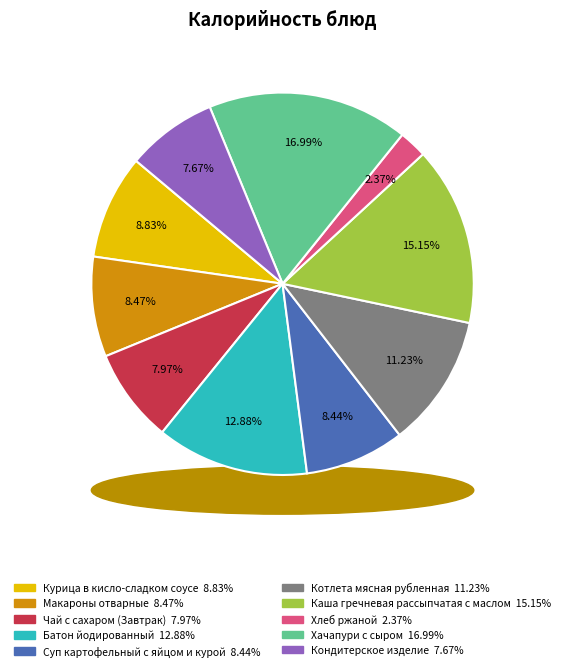

What percentage is the Макароны отварные slice, to the nearest percent?

8%